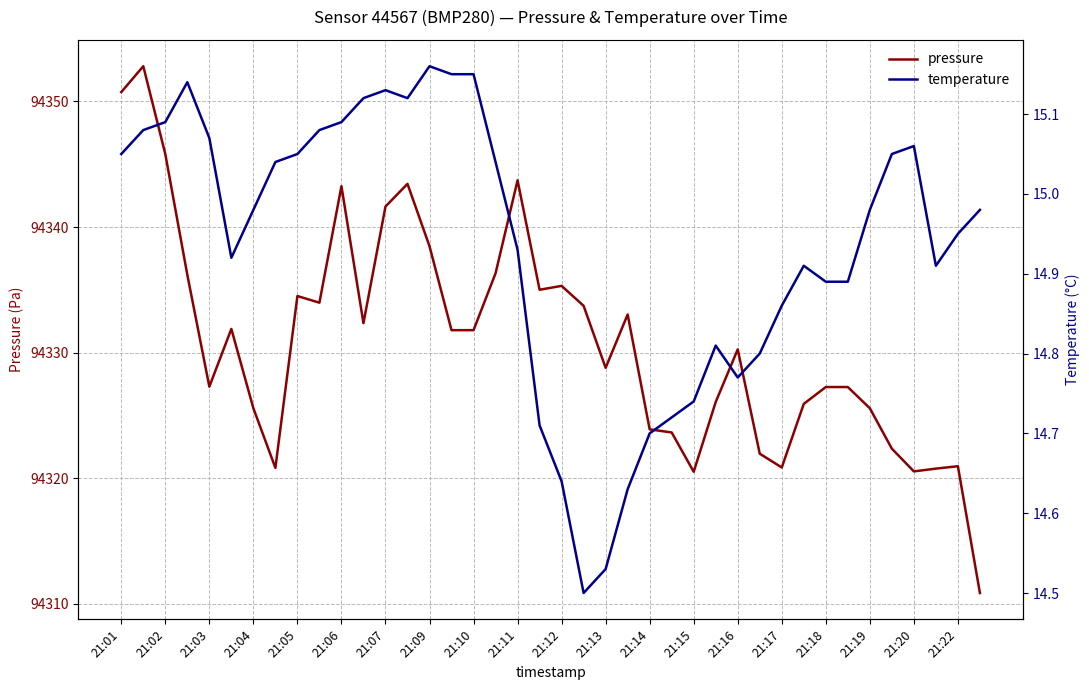

True or false: temperature and pressure intersect in this chart.

False